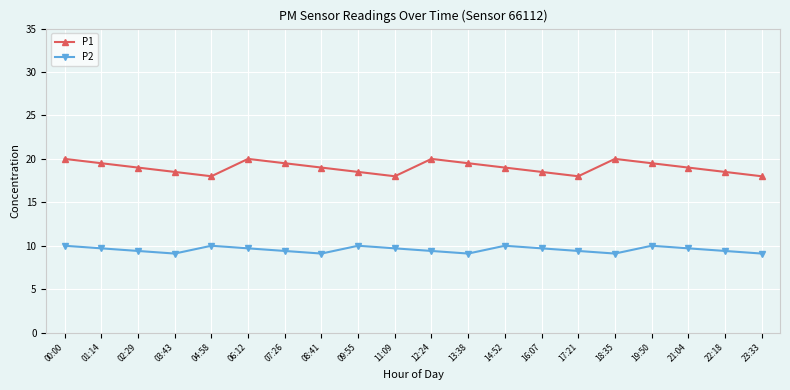

Rank the series at 21:04 from highest to lowest value.

P1, P2